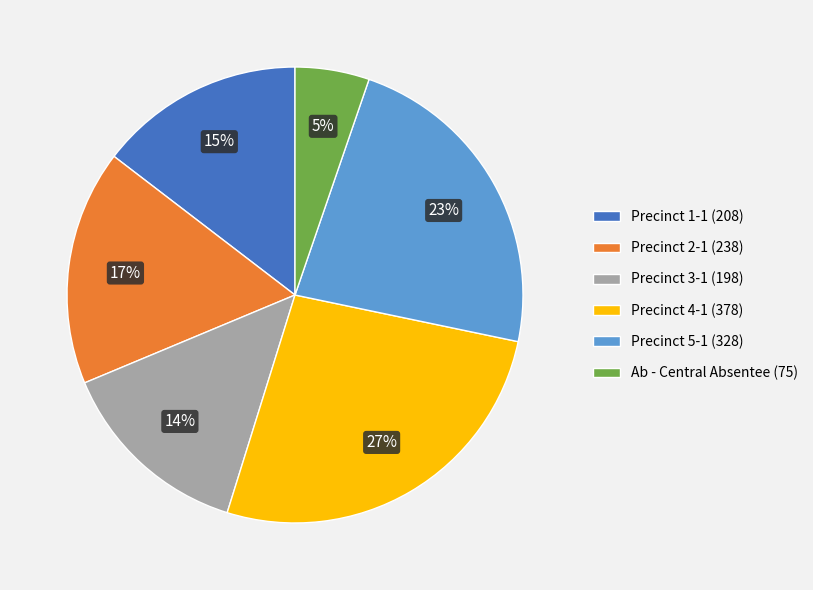

How many segments does this pie chart have?

6